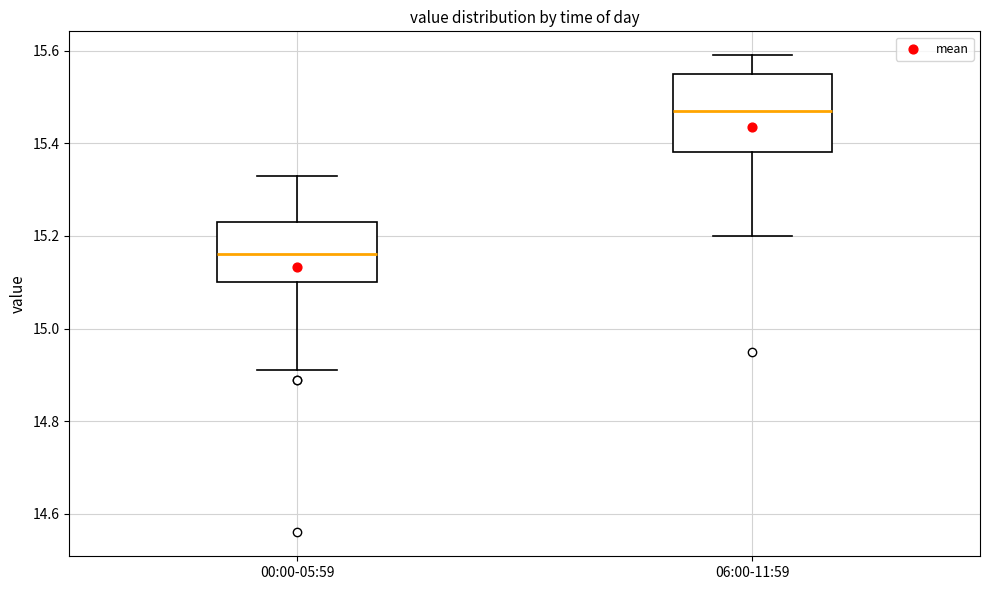

Which box's median line is the highest?

06:00-11:59